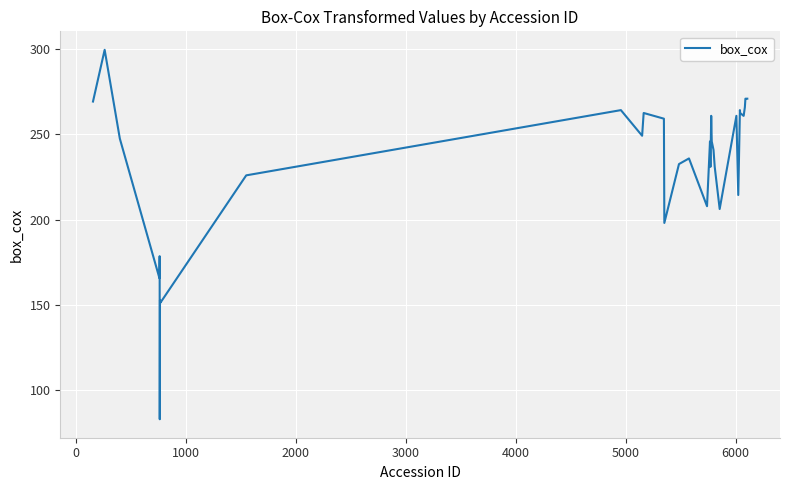

Is this an area chart (filled region under the line)?

No